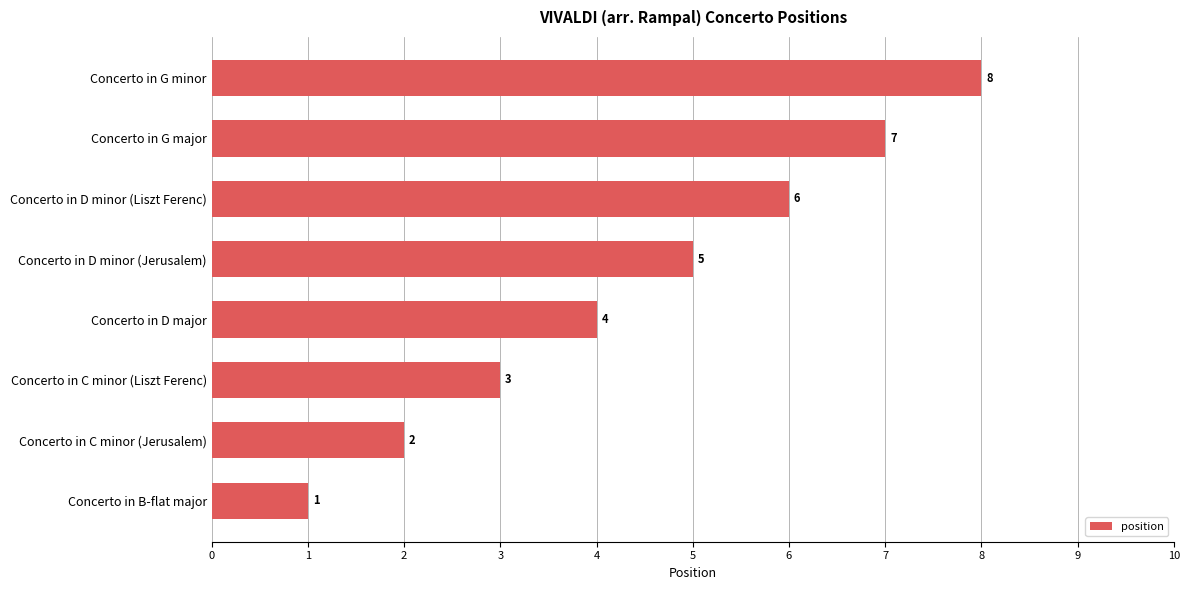

Are the bars horizontal?

Yes